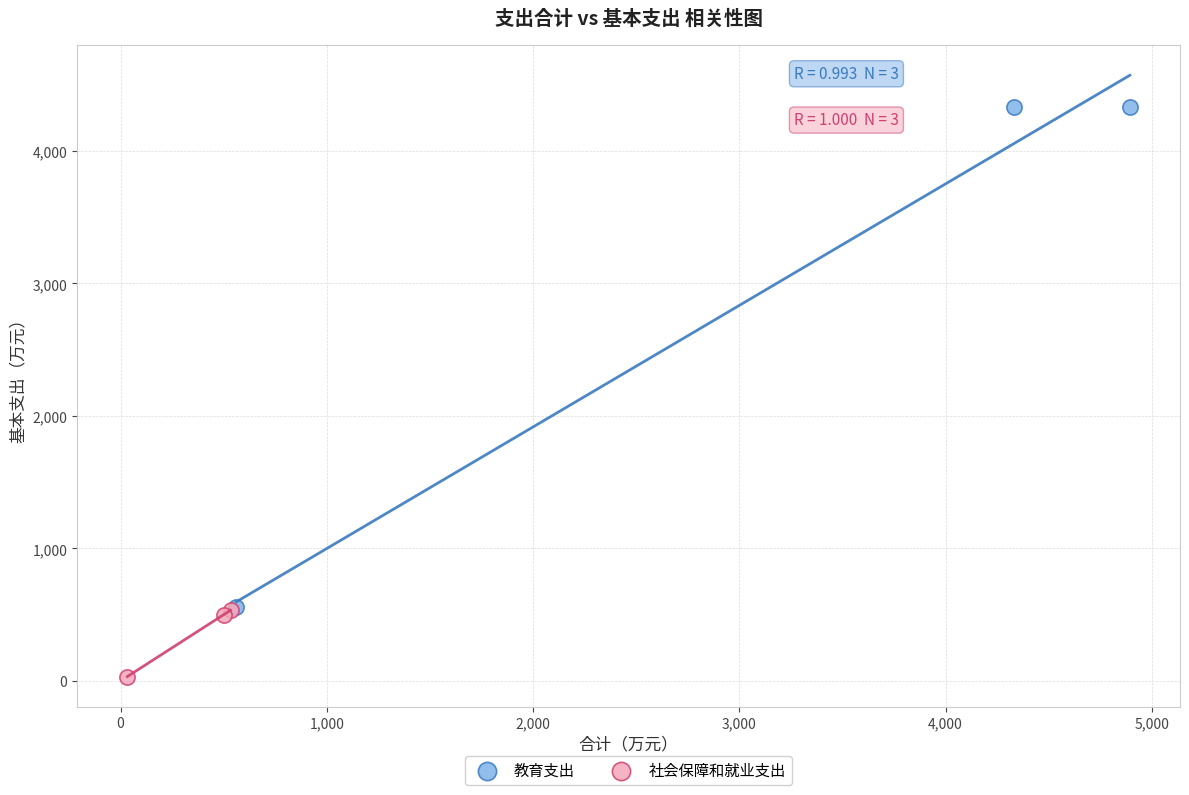

Which series contains the lowest Y value?

社会保障和就业支出